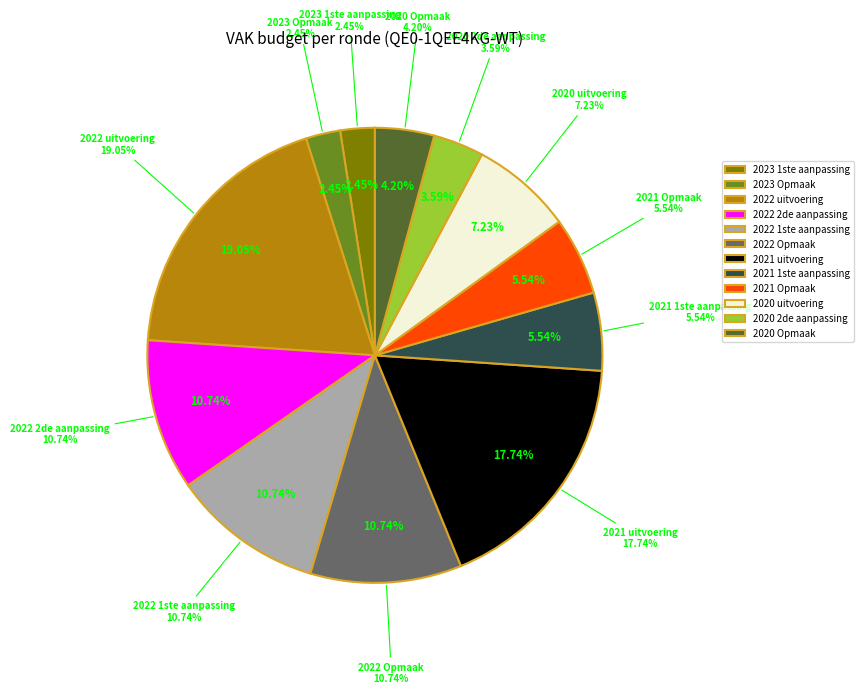

To the nearest percent, what is the combined percentage of 2020 2de aanpassing and 2022 uitvoering?

23%